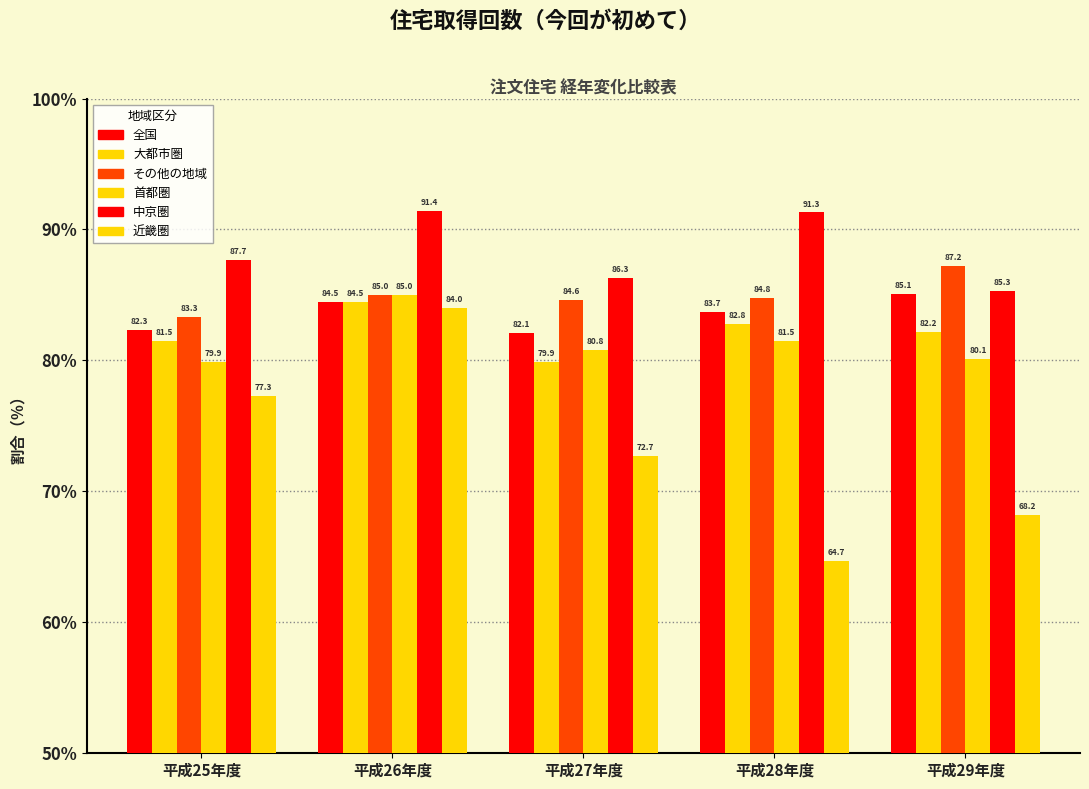

How many bars are there in total?

30